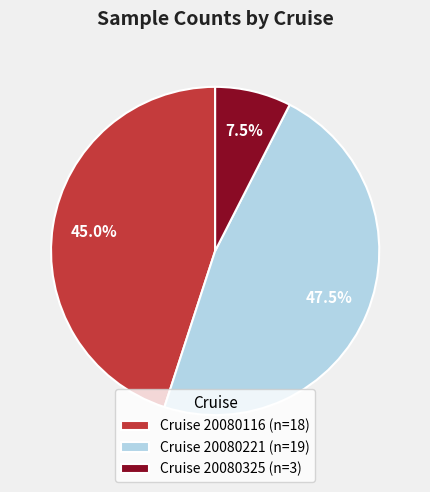

What is the ratio of the value at Cruise 20080221 (n=19) to the value at Cruise 20080116 (n=18)?

1.1